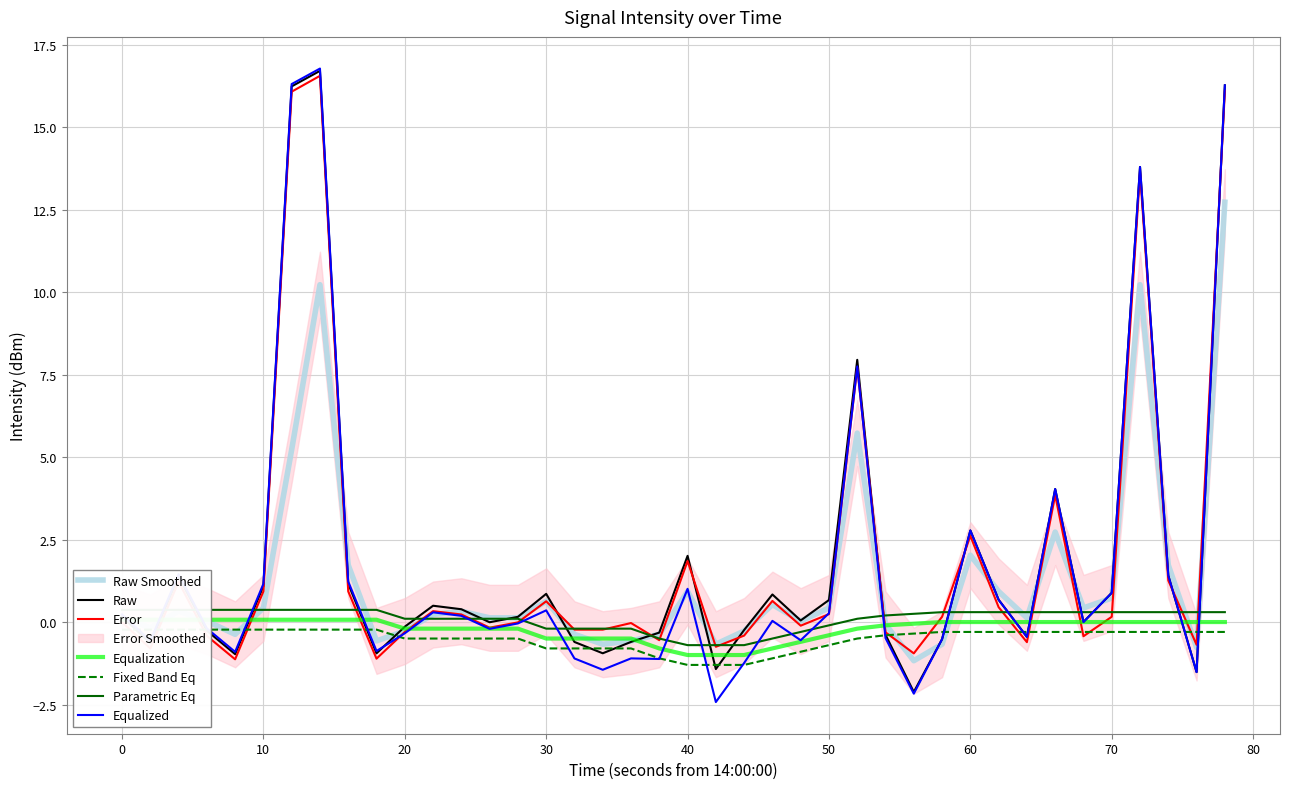

At how many categories does at least one series exceed 13?

4